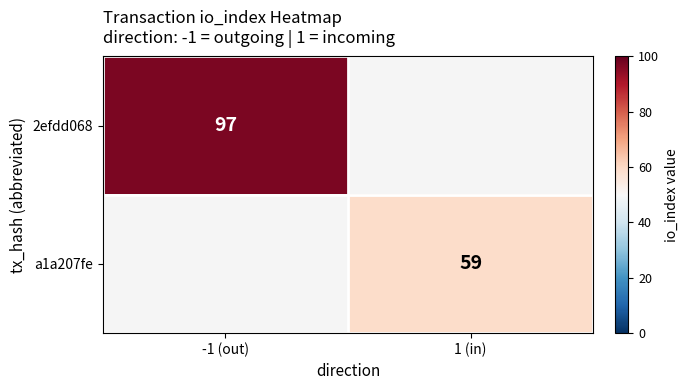

True or false: a1a207fe has a value of 20 at 1 (in).

False